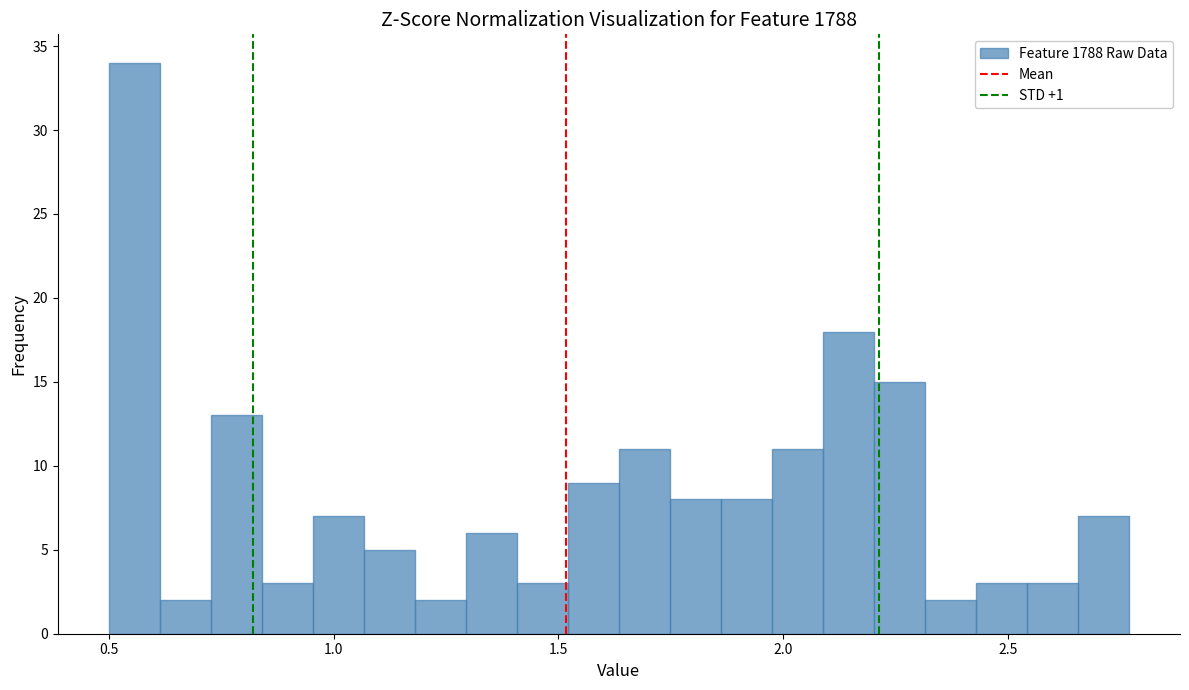

Read against the x-axis, roughly where is the centre of the tallest bar?

0.55